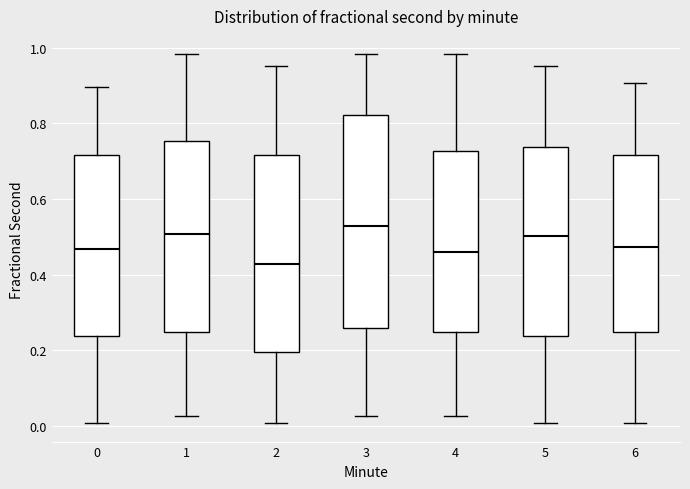

Which box is the tallest, from its lower edge to its upper edge?

3